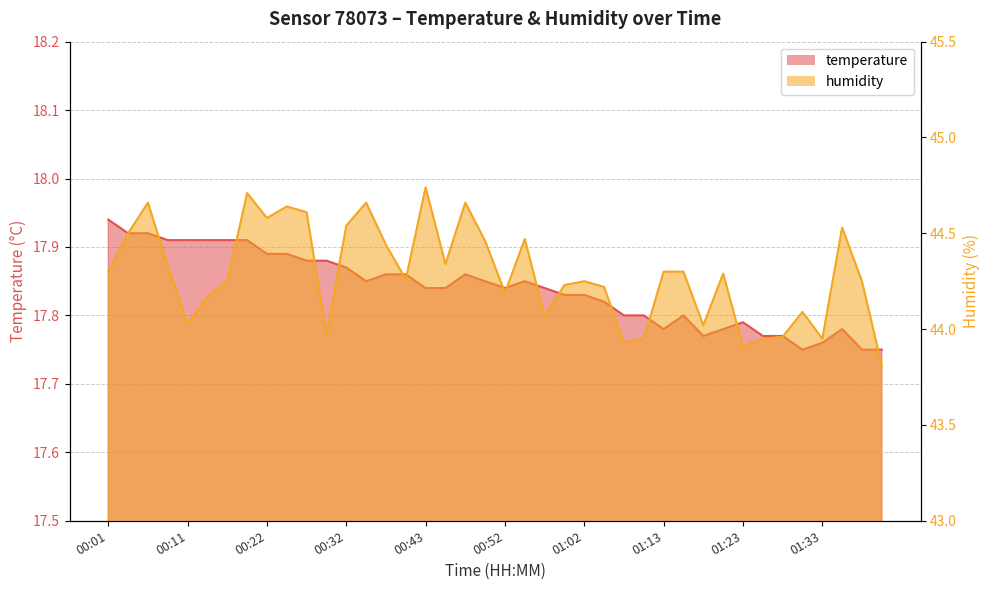

Where is the first local maximum for temperature?

00:47